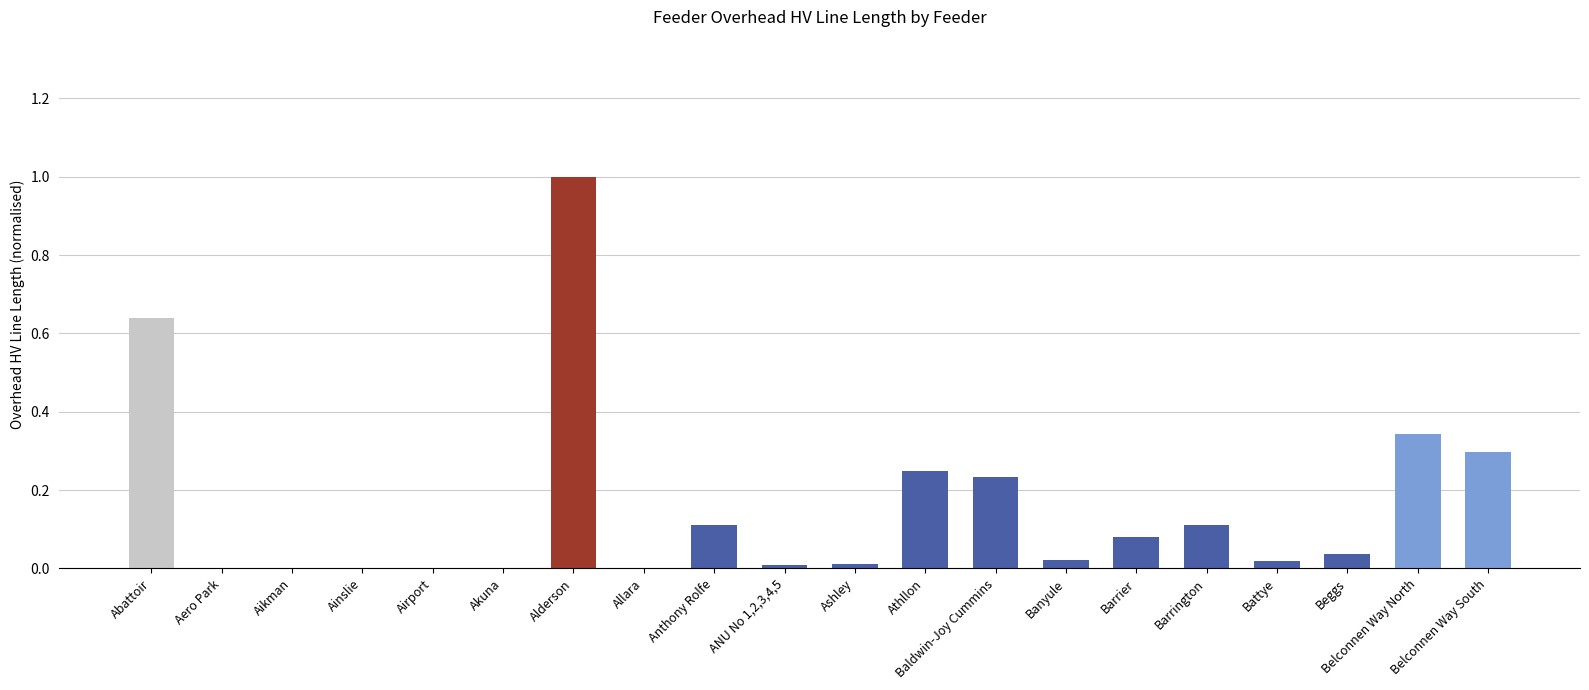

Which has a higher value, Barrier or Banyule?

Barrier